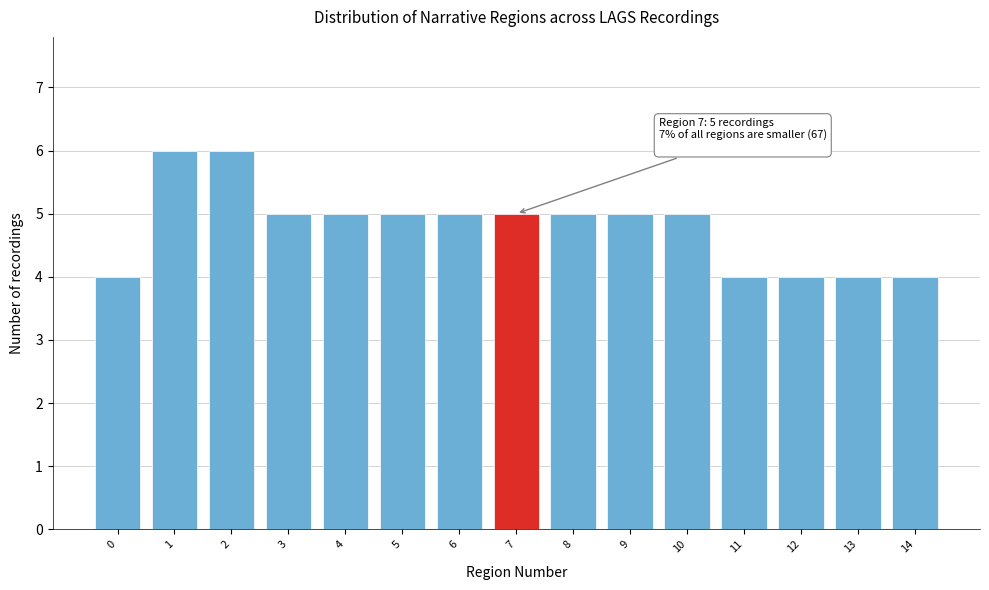

Reading left to right, what are all the values shown in this chart?

0=4	1=6	2=6	3=5	4=5	5=5	6=5	7=5	8=5	9=5	10=5	11=4	12=4	13=4	14=4